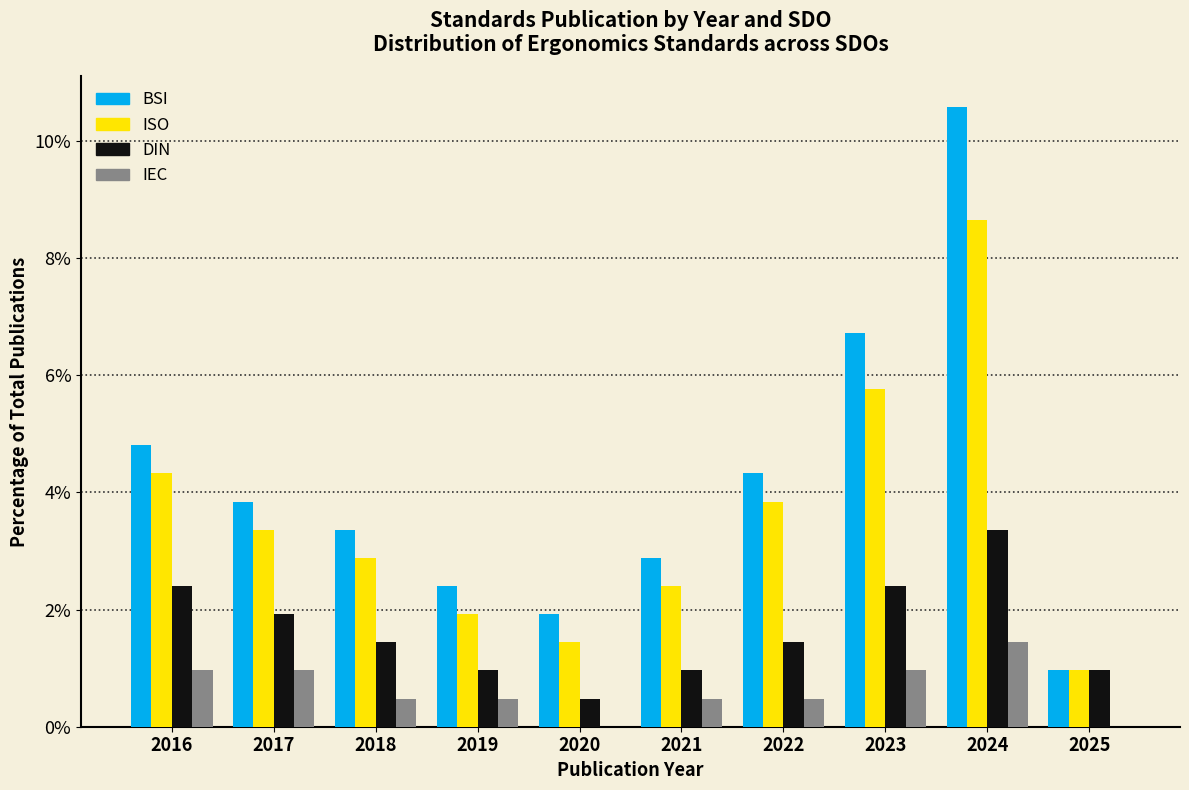

True or false: BSI has a value of 2.4 at 2019.

True